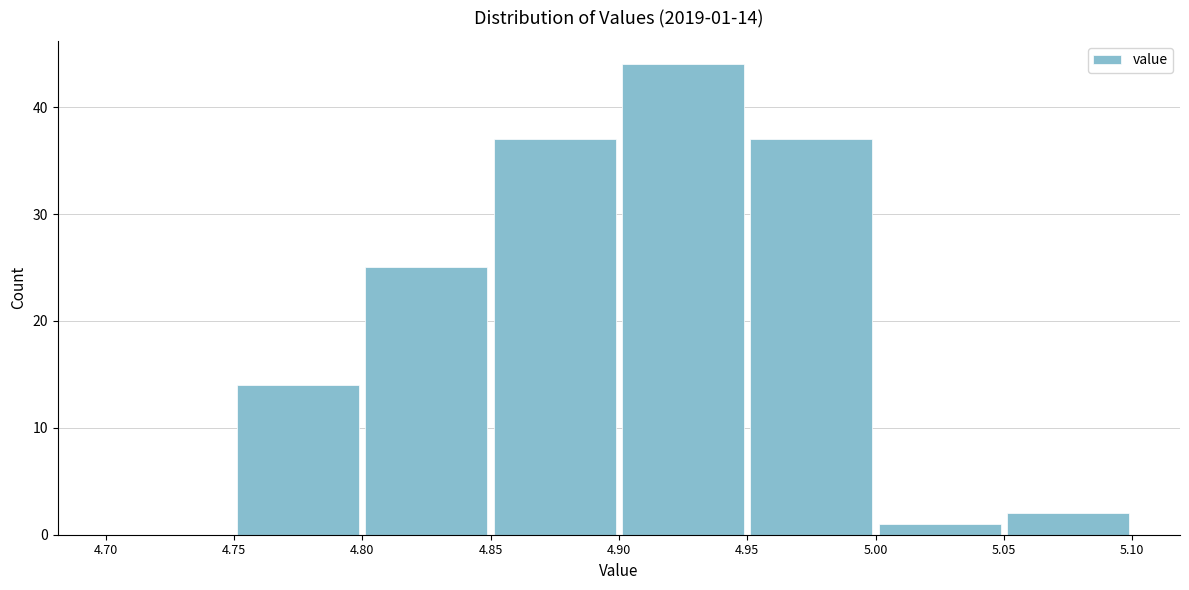

Which range on the x-axis has the tallest bar?

4.90 to 4.95